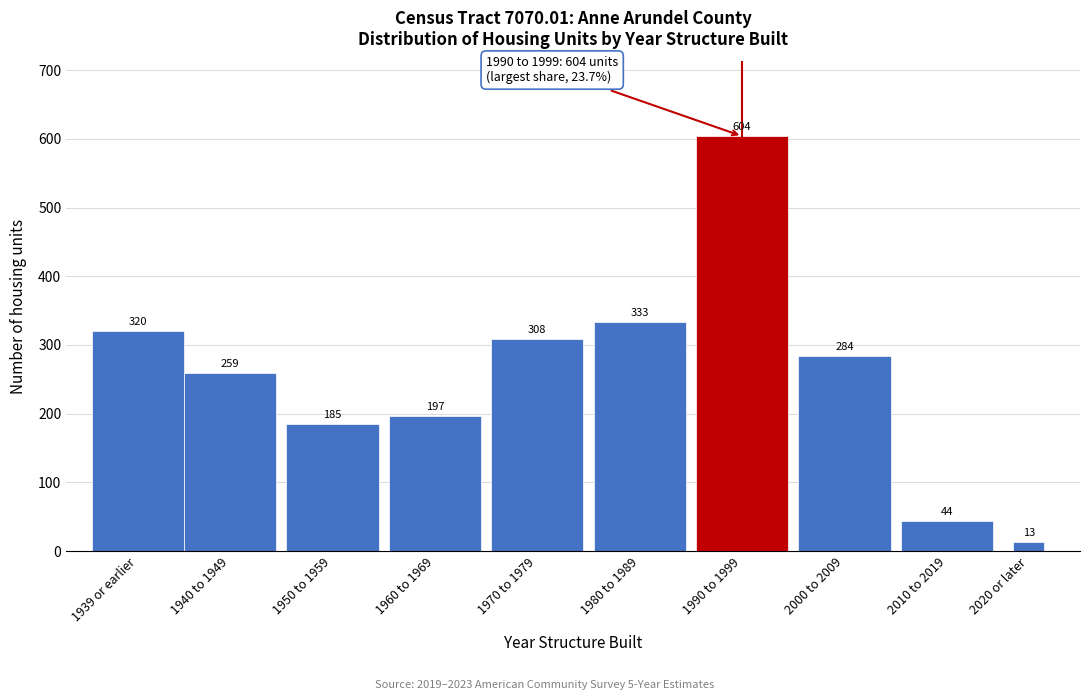

Reading right to left, extract all data points from this chart.

13	44	284	604	333	308	197	185	259	320